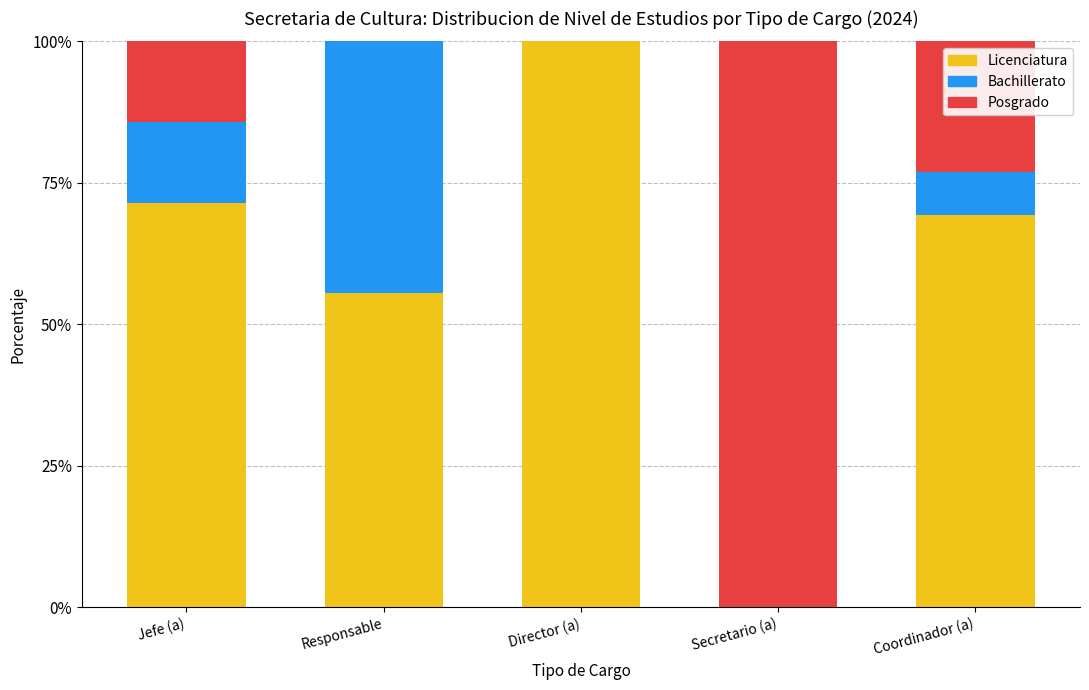

What is the total value across all series at Jefe (a)?

100.0